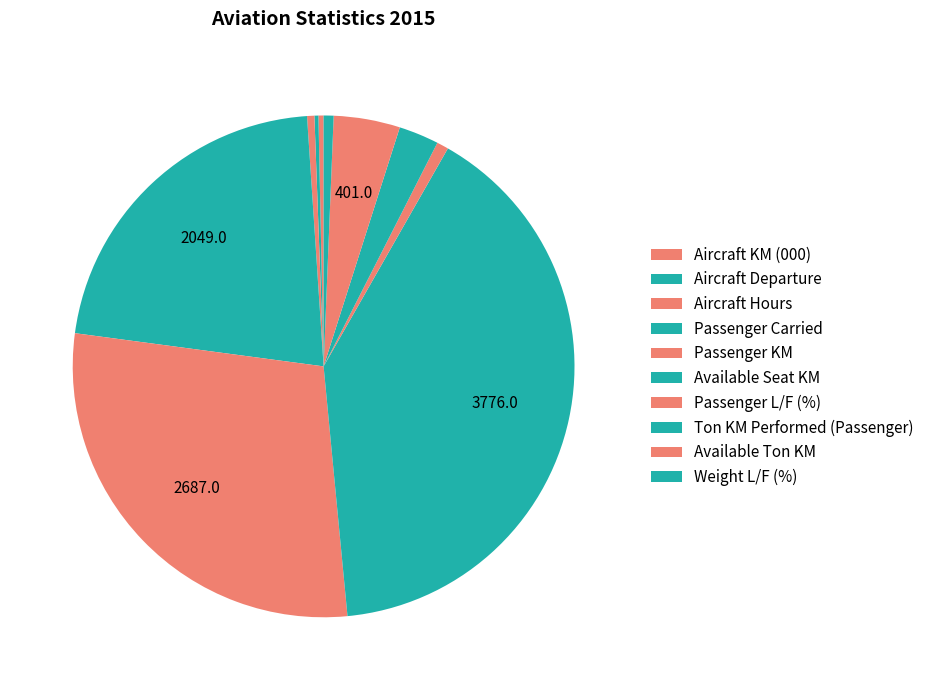

Is Ton KM Performed (Passenger) the majority of the pie?

No